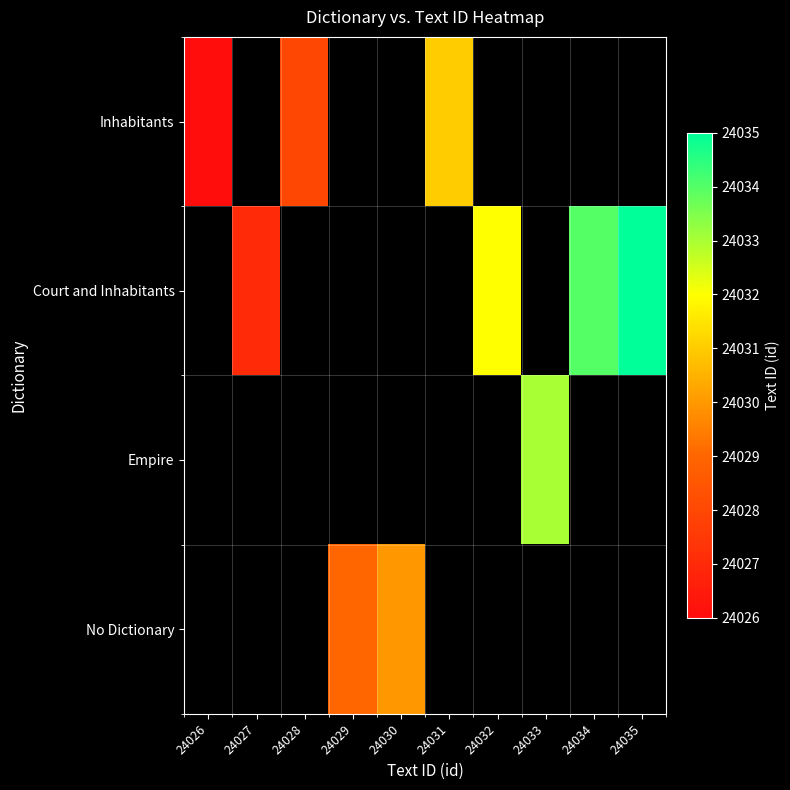

At which category does the chart reach its peak across all series?

24035